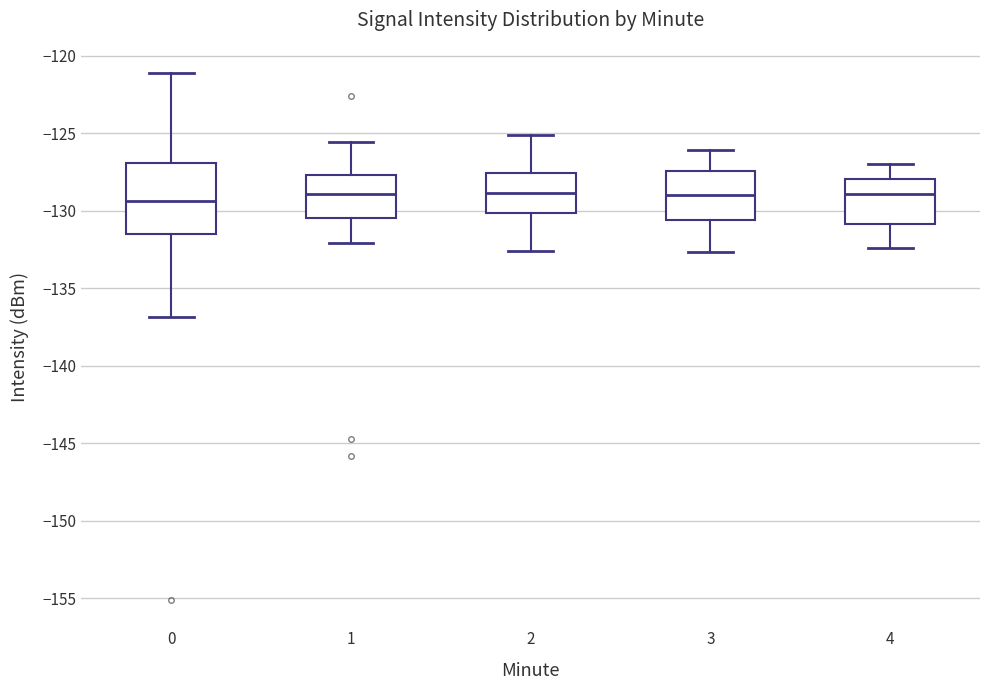

Comparing the boxes themselves (not the whiskers), which one is the tallest?

0